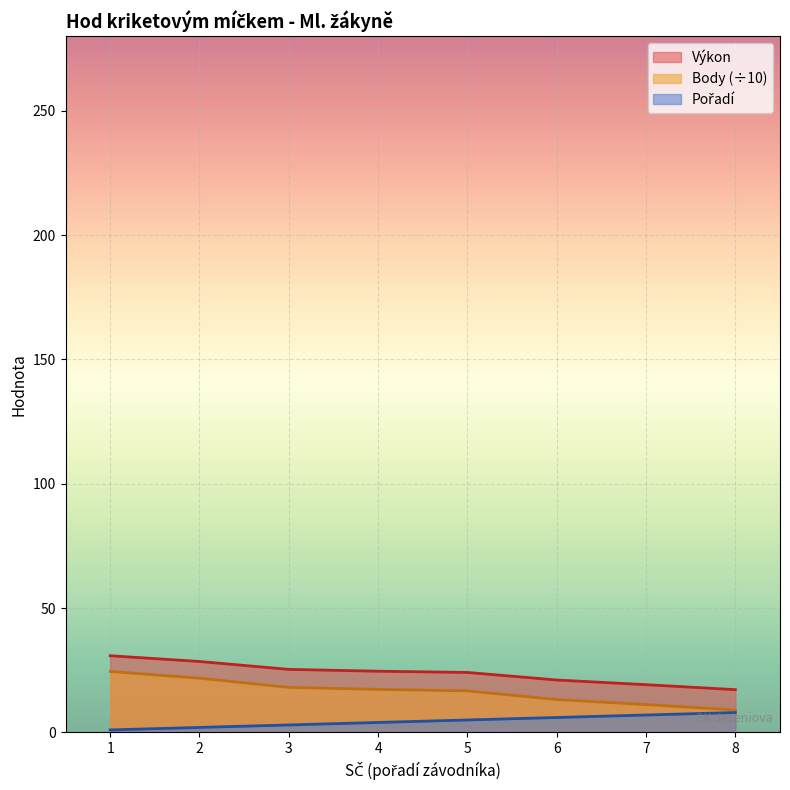

How many series are shown in this chart?

3